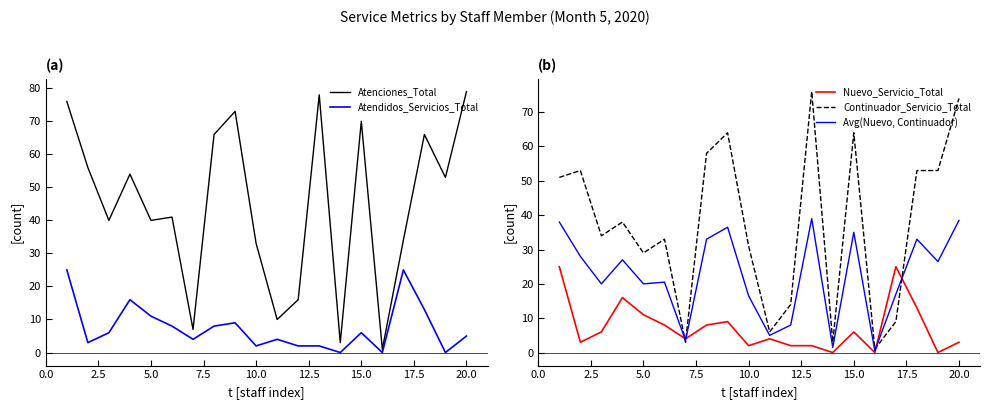

What is the maximum value for Atenciones_Total?

79